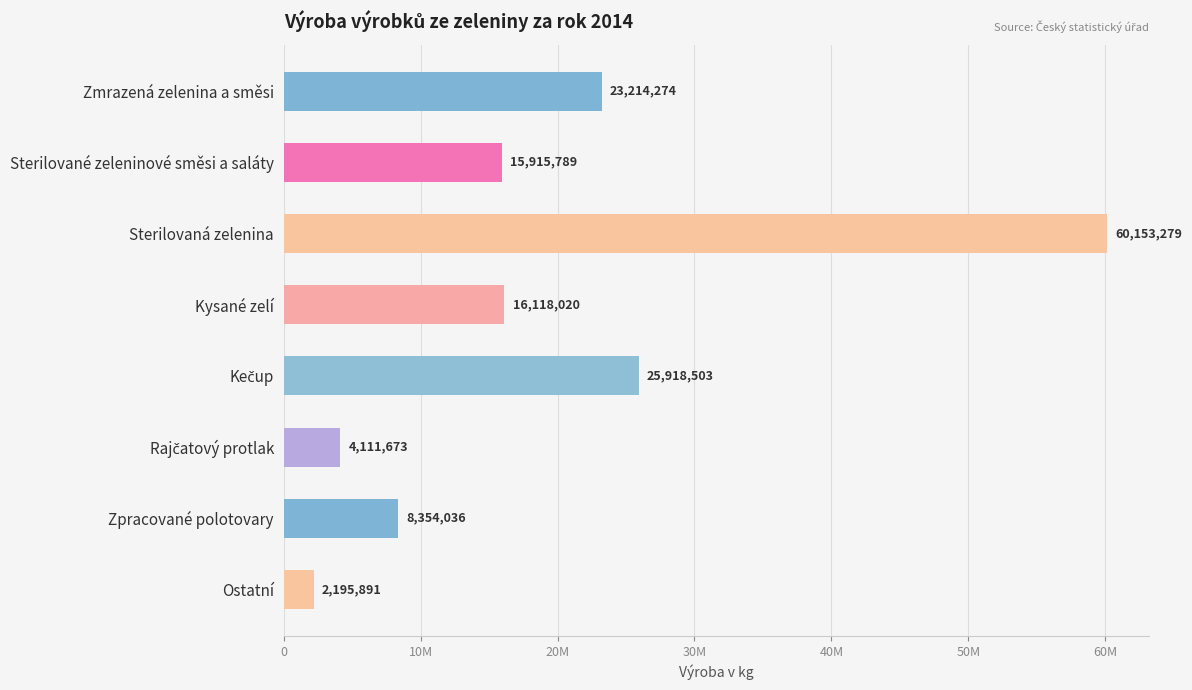

Does the chart contain any negative values?

No